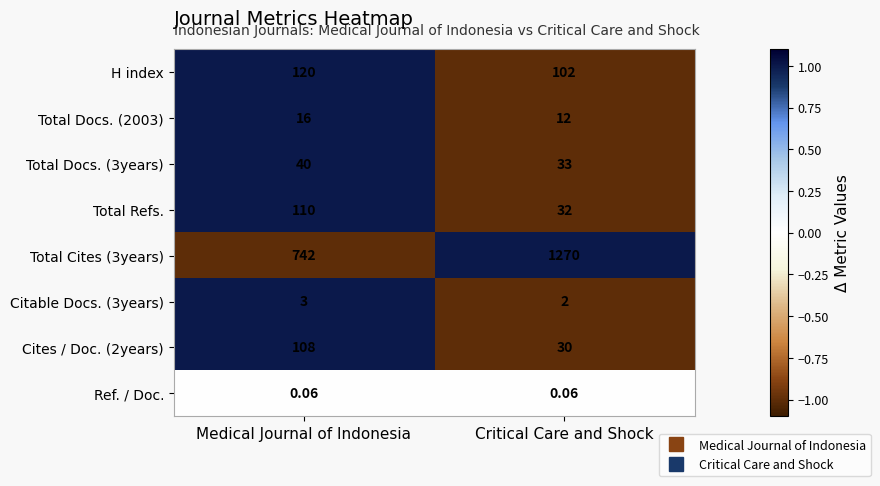

At which category is the sum across all series the highest?

Critical Care and Shock